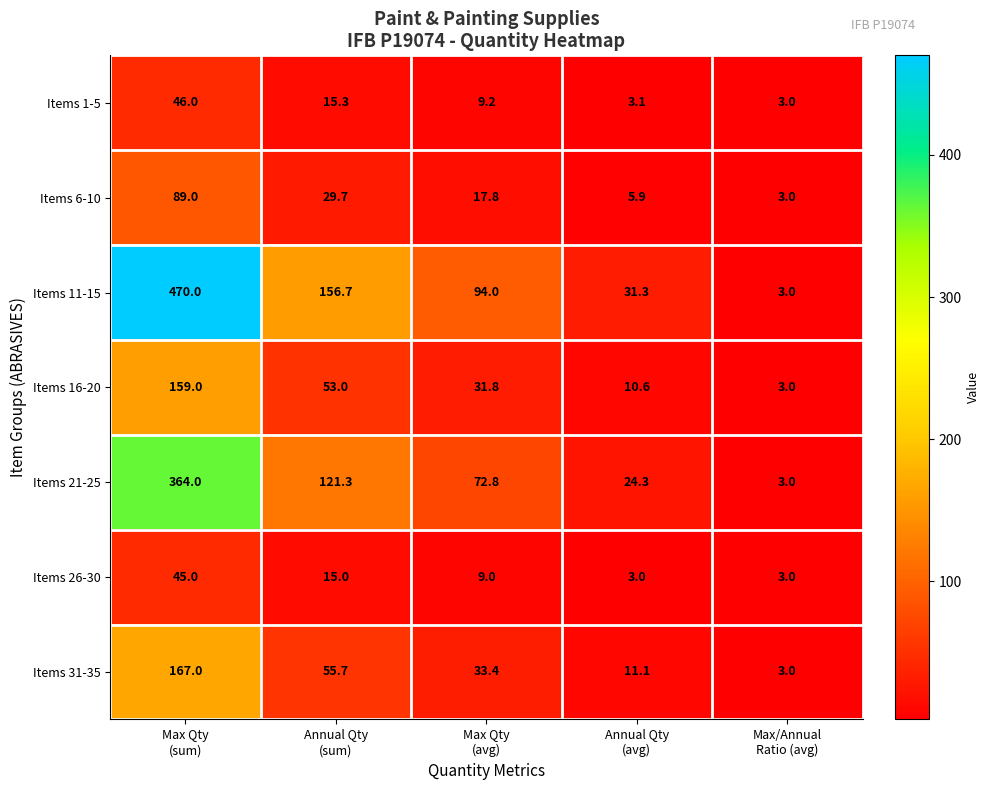

Which series has the widest spread of values?

Items 11-15